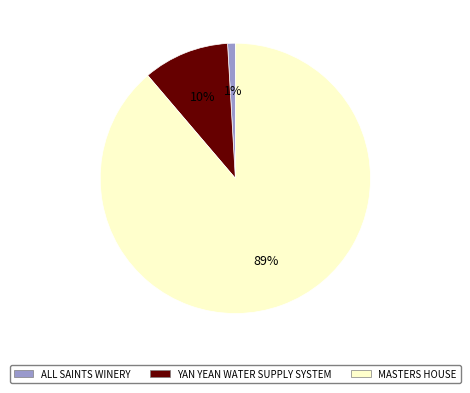

To the nearest percent, what percentage of the pie is ALL SAINTS WINERY?

1%